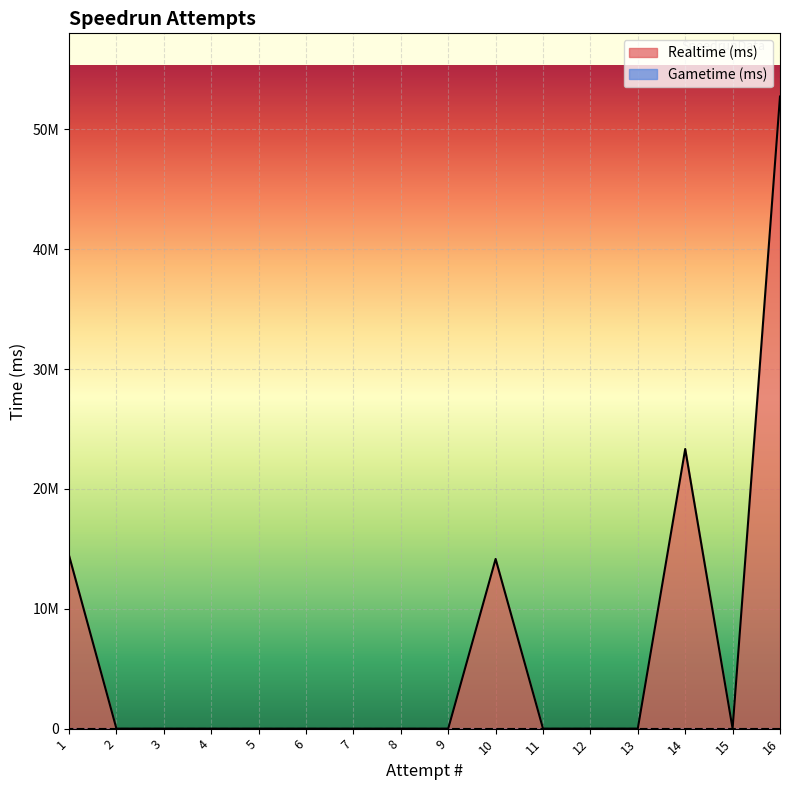

Which category has the highest value across all series?

16